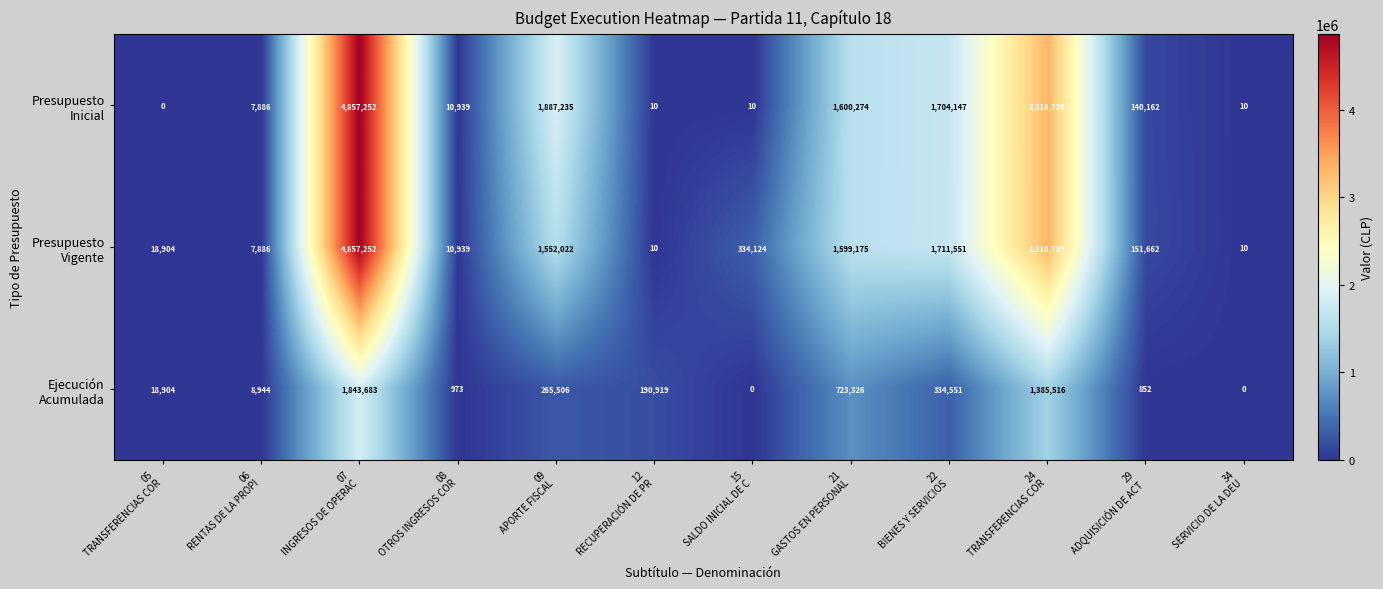

At how many categories does at least one series exceed 1775560?

3